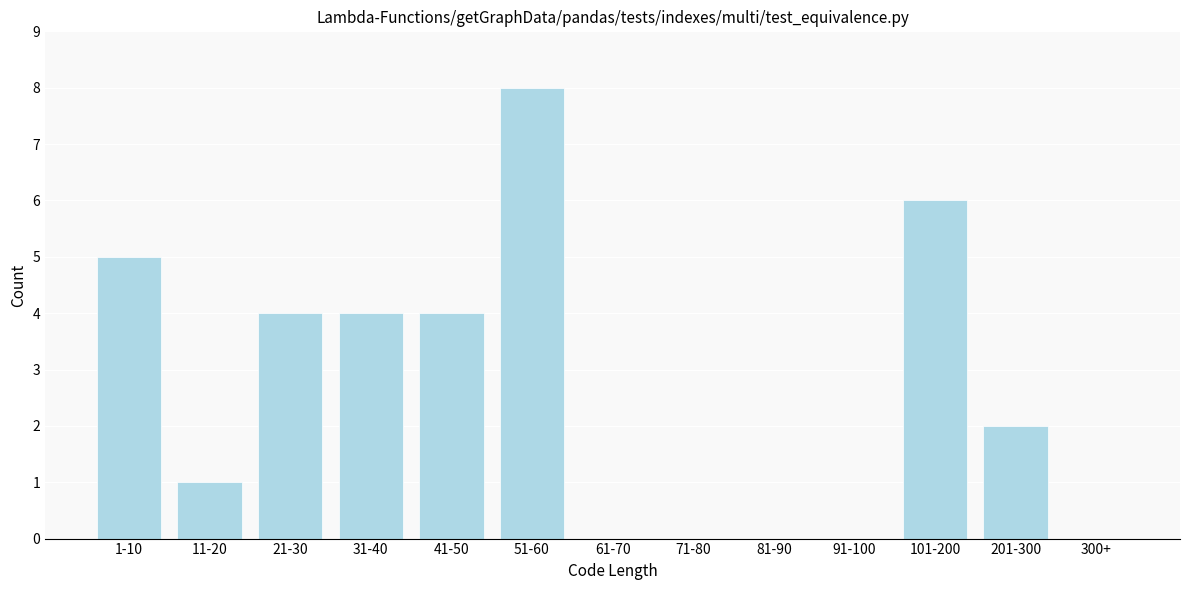

What is the sum of all values?

34